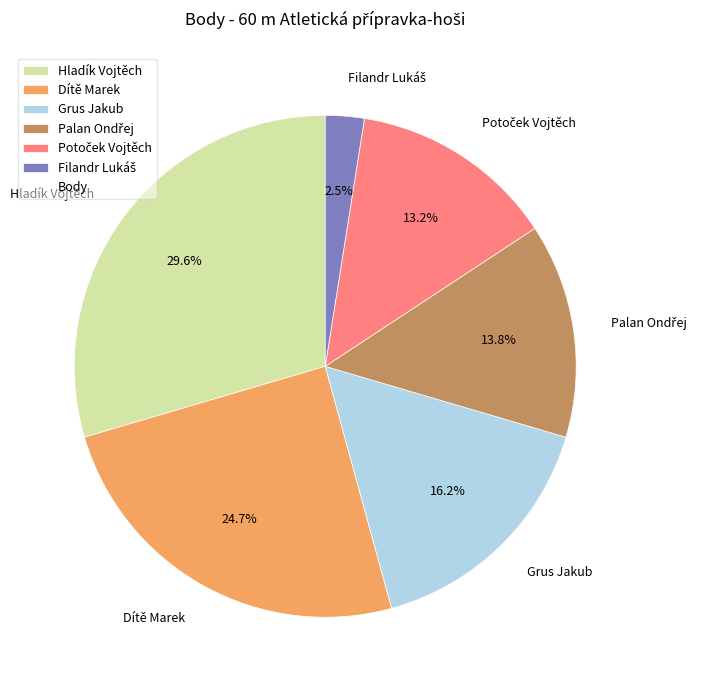

To the nearest percent, what percentage of the pie is Hladík Vojtěch?

30%